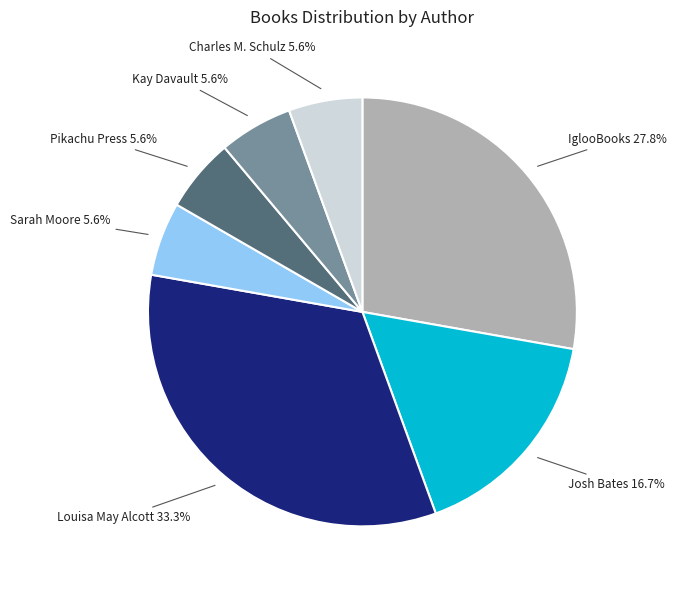

Is there any slice that represents more than half of the pie?

No